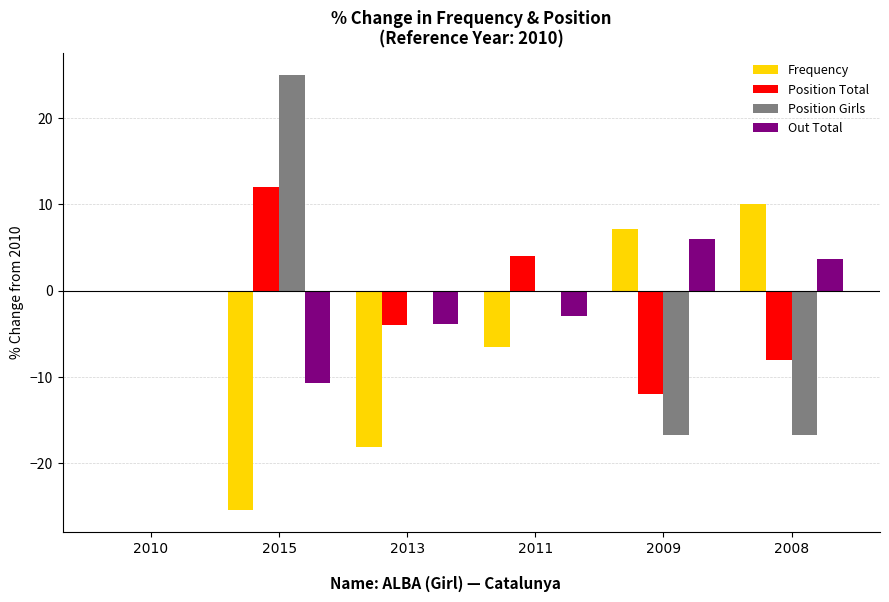

What is the sum of all Out Total values?

-7.8